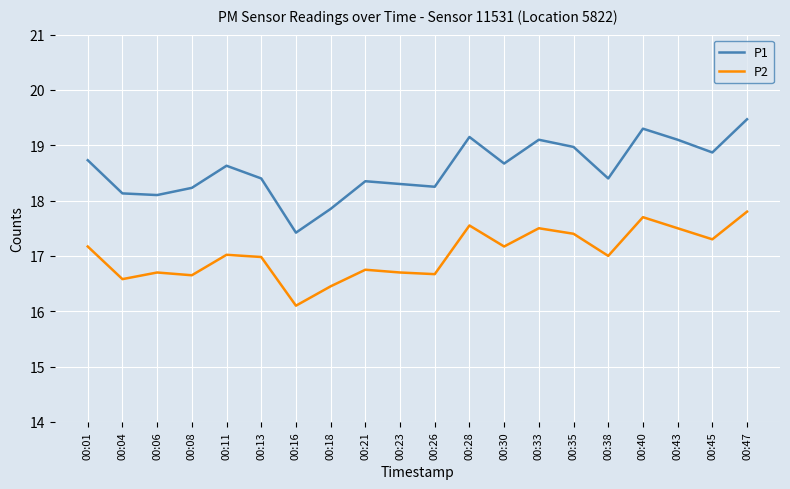

Rank the series by their maximum value, from lowest to highest.

P2, P1